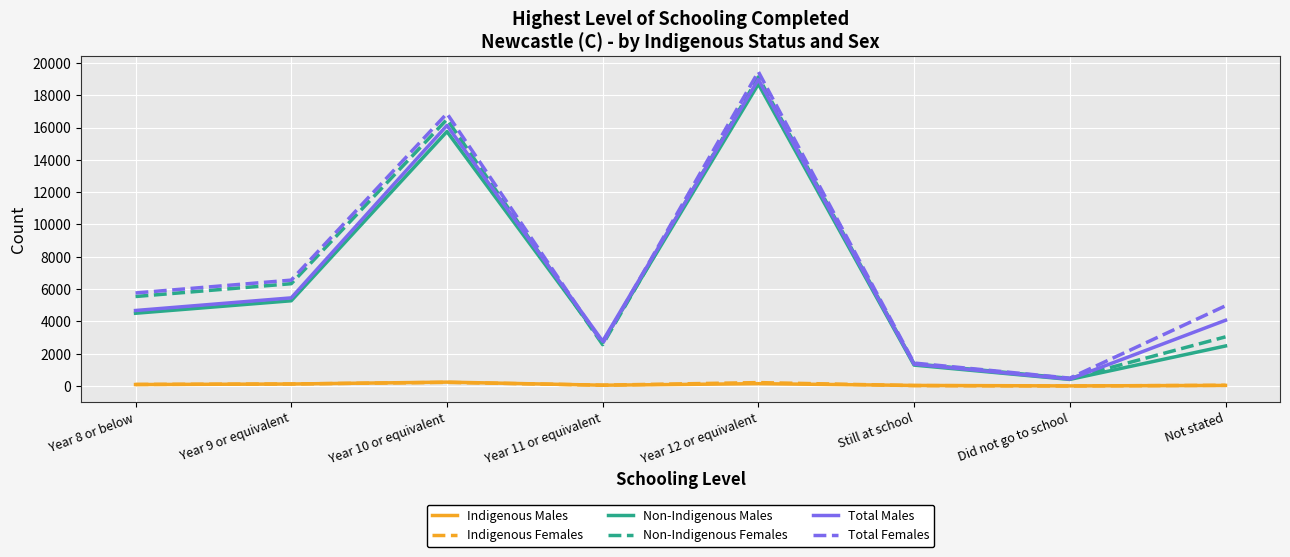

At which category is the sum across all series the highest?

Year 12 or equivalent